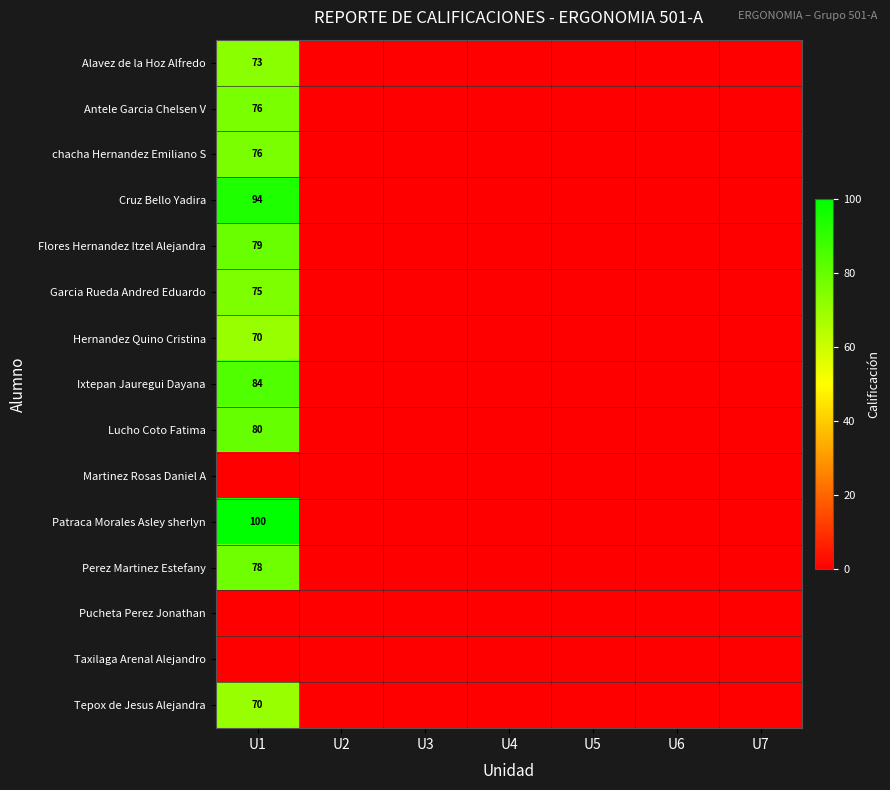

At which label does Cruz Bello Yadira reach its minimum?

U2